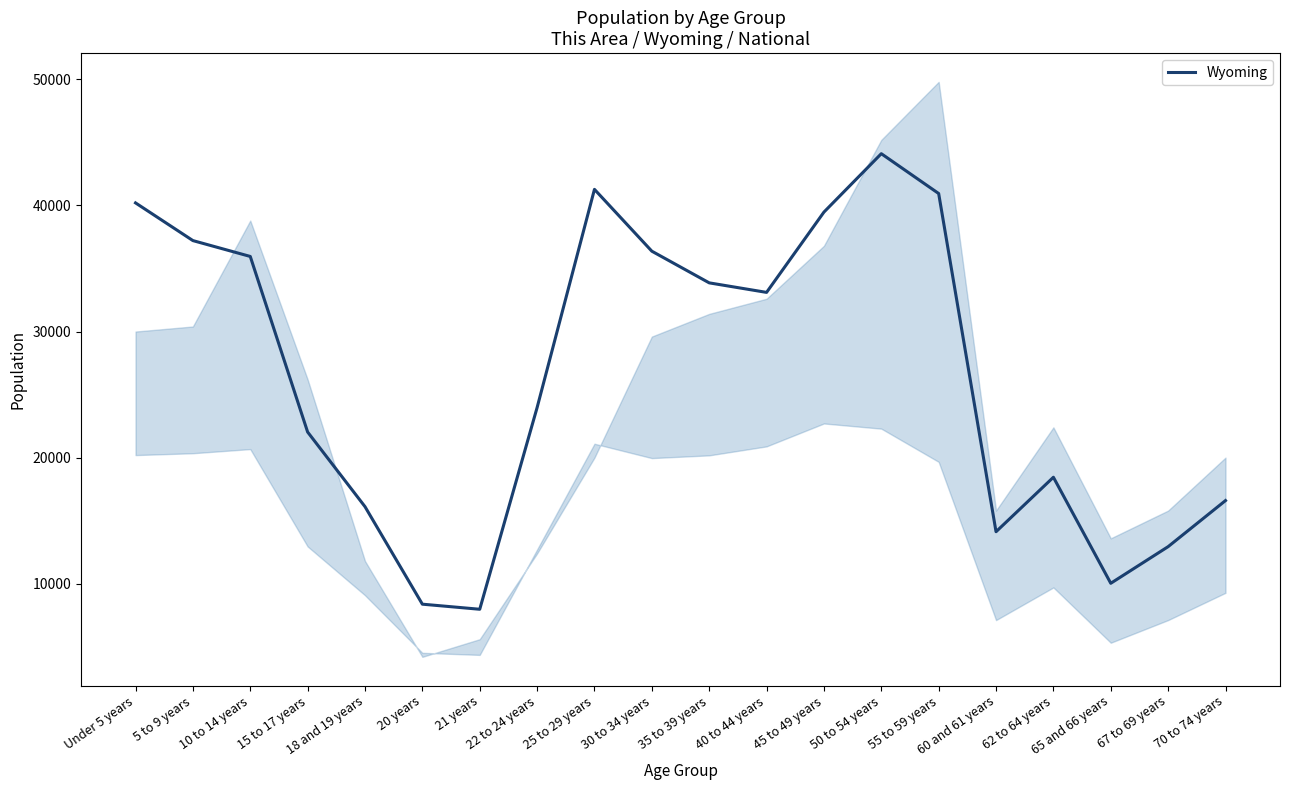

What is the ratio of the value at 30 to 34 years to the value at 5 to 9 years?

1.0